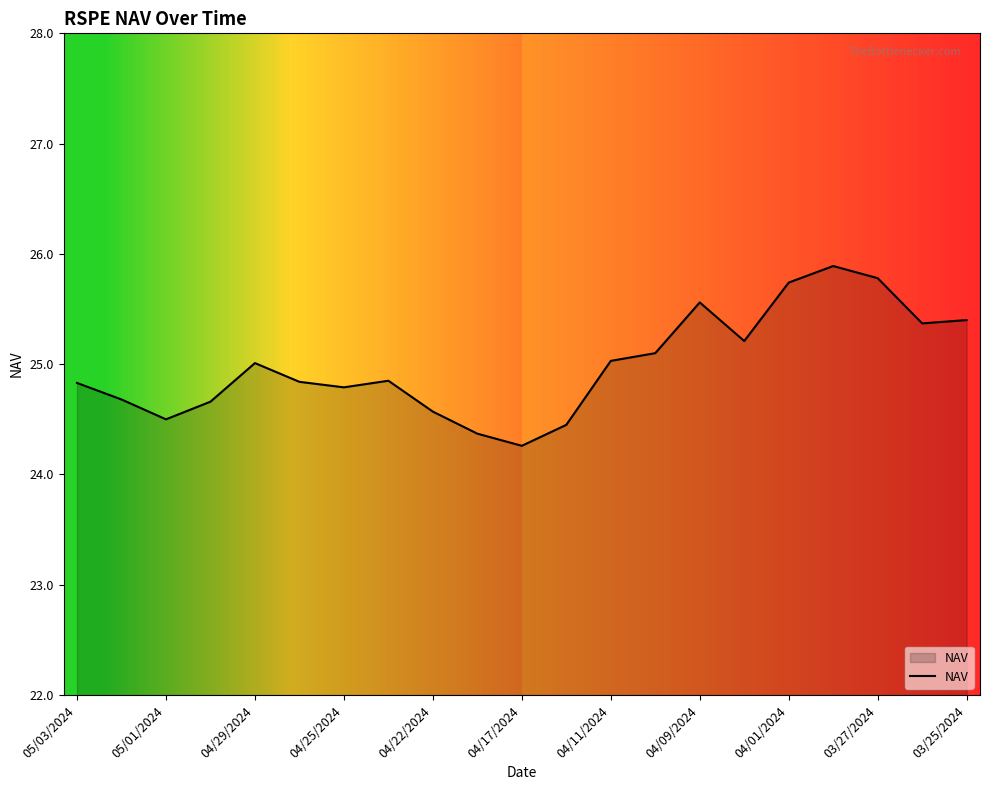

How many categories are shown in the chart?

21